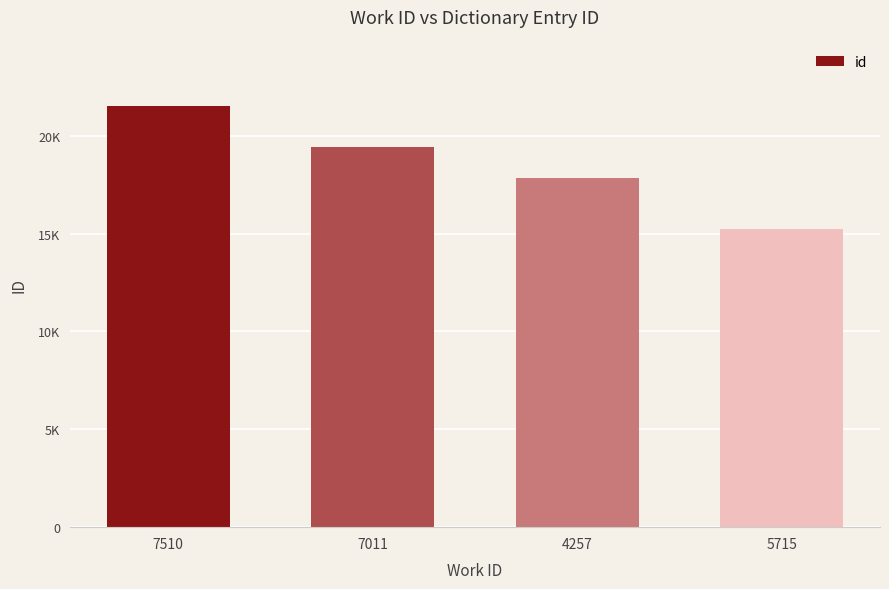

What is the label of the 4th bar from the right?

7510